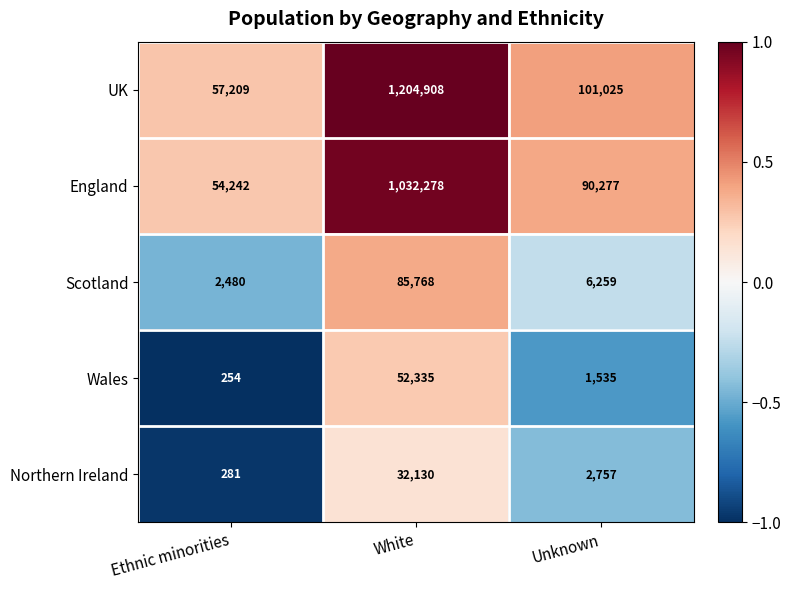

What is the smallest value displayed?

254